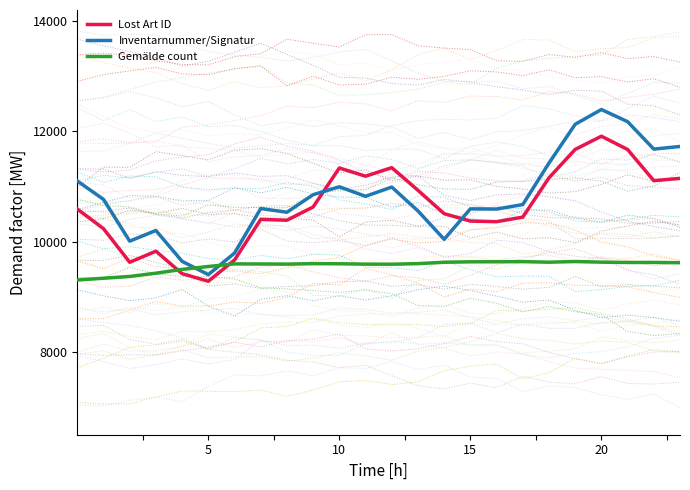

Count the number of categories in the chart.

24